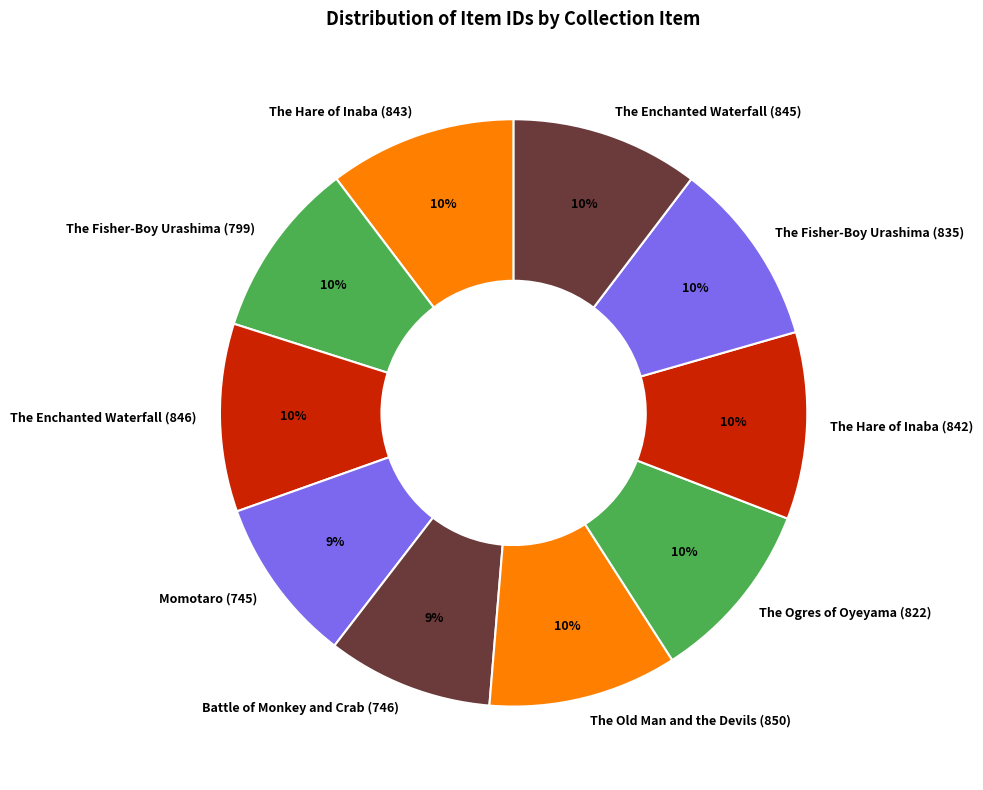

The The Fisher-Boy Urashima (835) slice represents 22% of the pie. True or false?

False